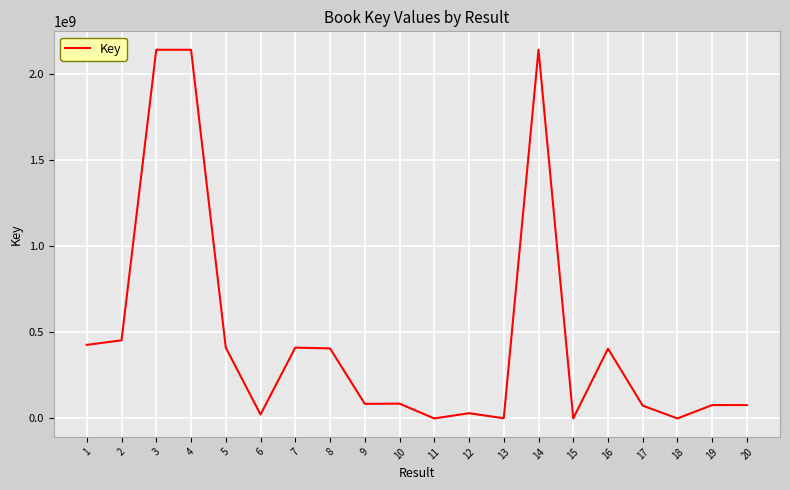

What is the ratio of the value at 3 to the value at 10?

24.9